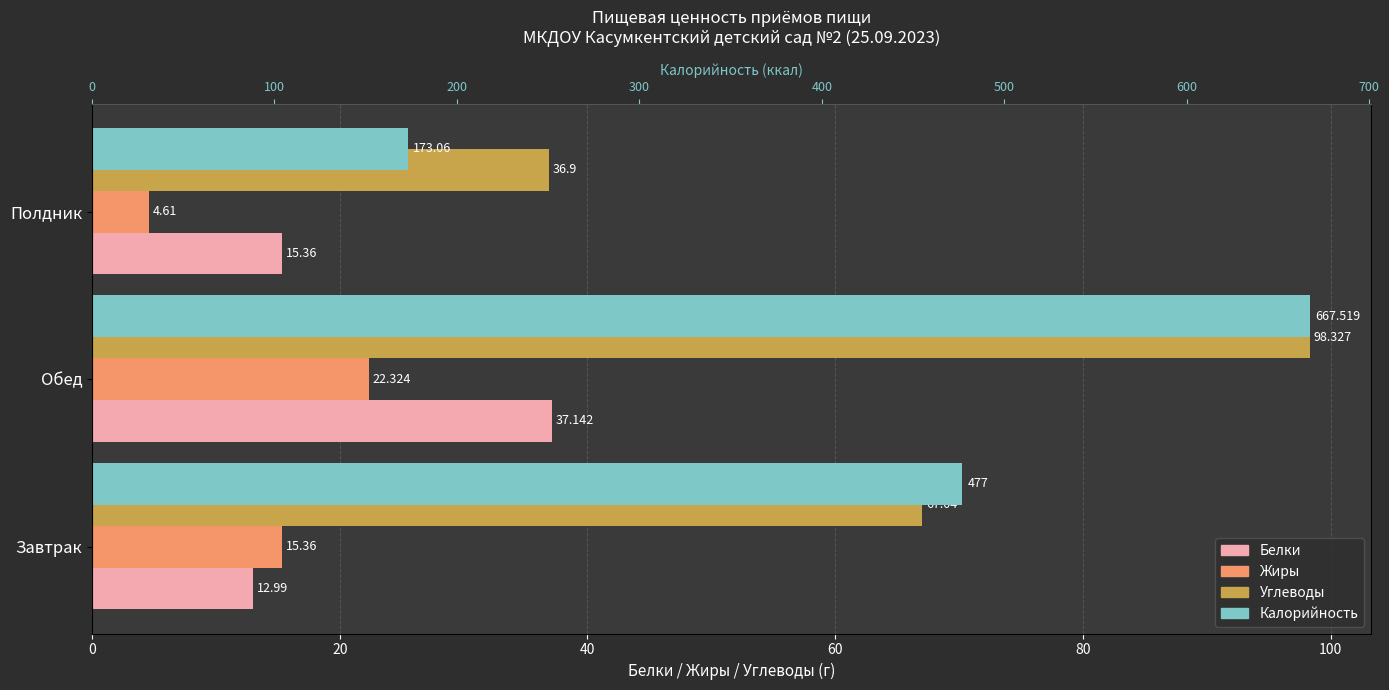

Reading left to right, list all the values displayed in this chart.

Белки: 13.0	37.1	15.4
Жиры: 15.4	22.3	4.6
Углеводы: 67.0	98.3	36.9
Калорийность: 477.0	667.5	173.1